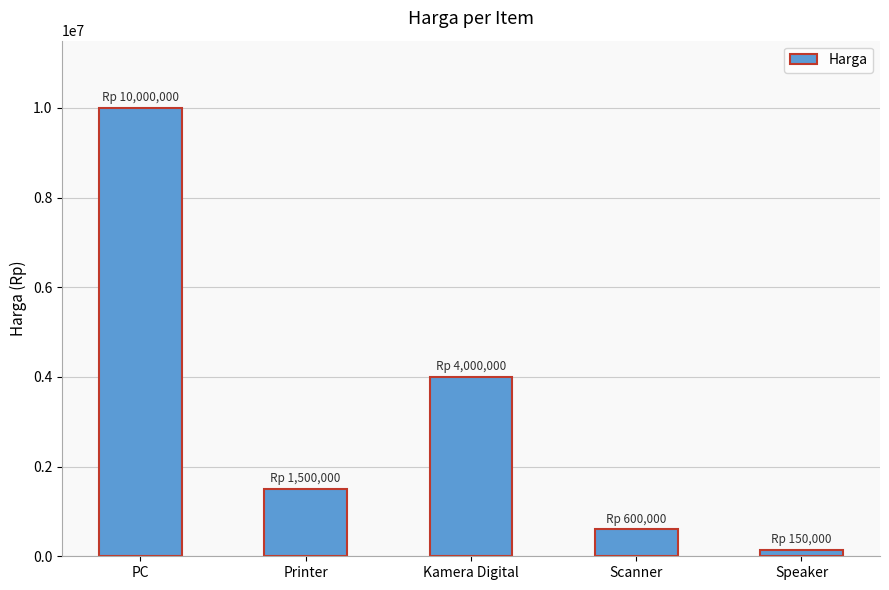

Read the value at Kamera Digital, to the nearest 10.

4000000